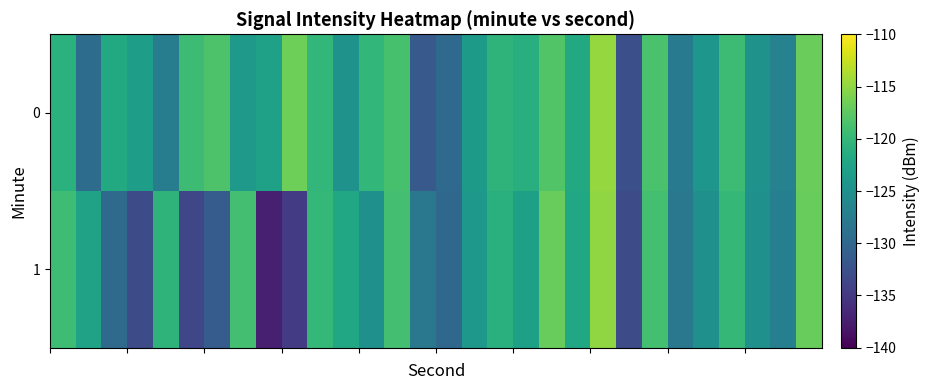

How many distinct data groups are displayed?

2